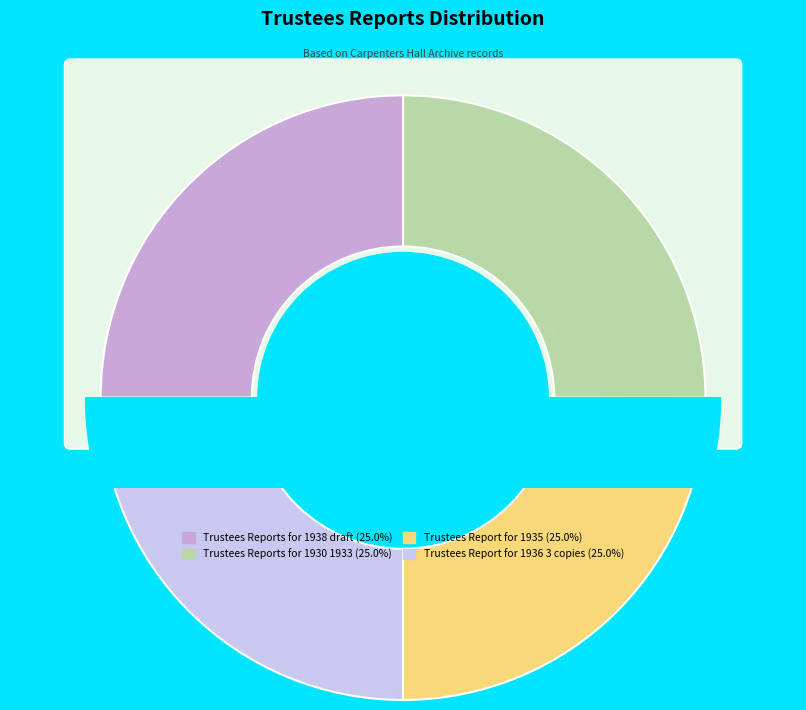

Which slice is the smallest?

Trustees Report for 1936 3 copies